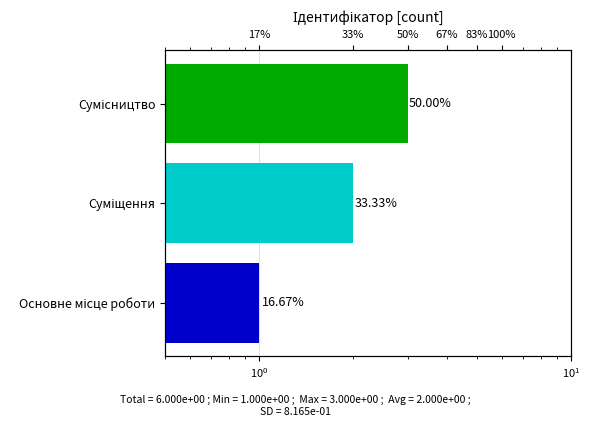

What is the value of the 2nd bar from the left?

2